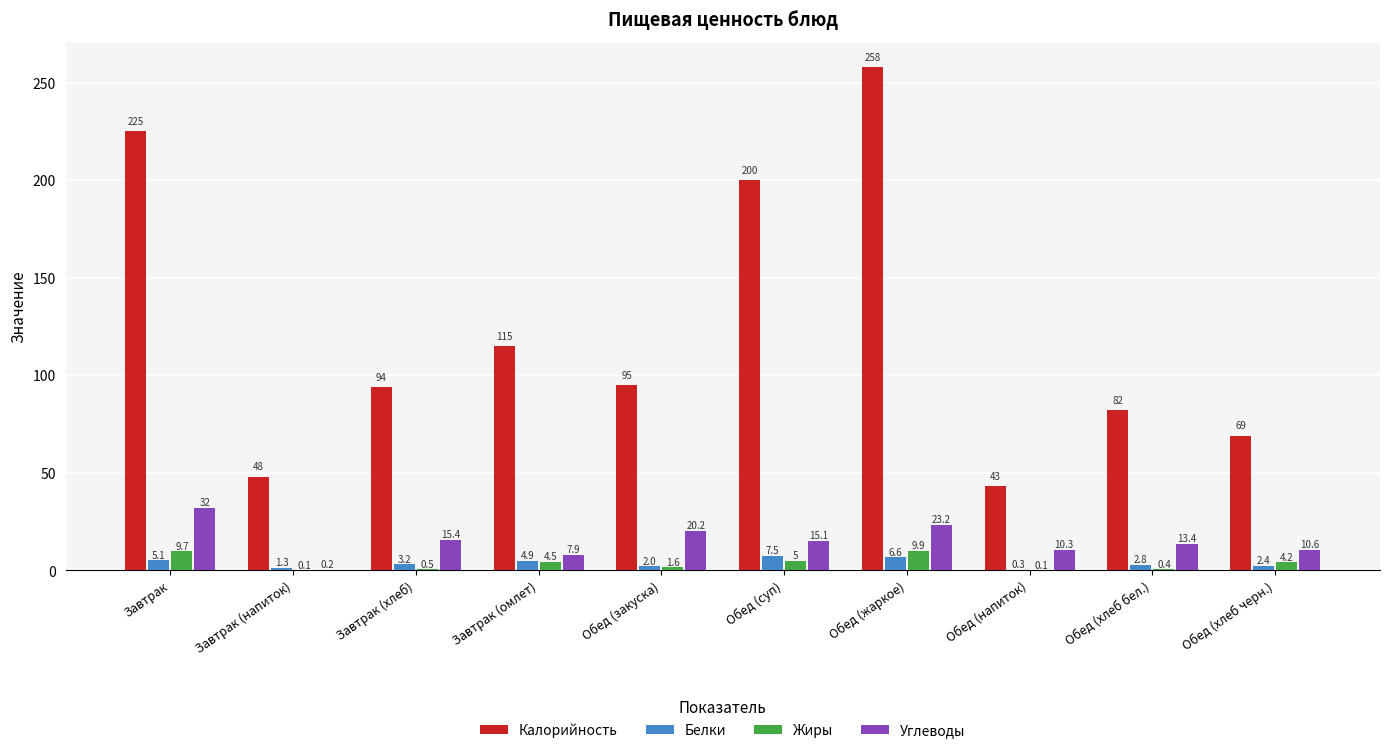

Where is Углеводы nearest to the value 16?

Завтрак (хлеб)